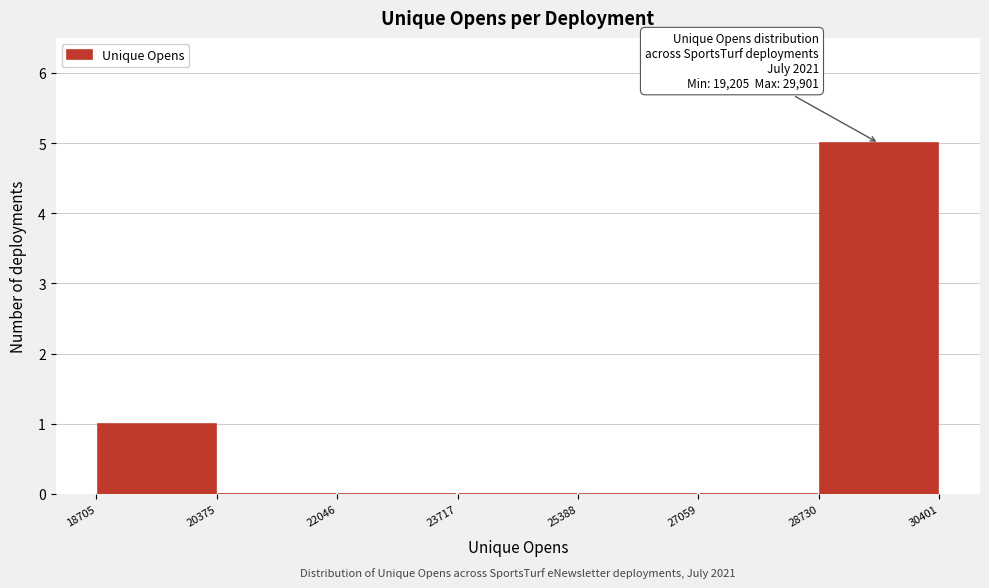

Which range on the x-axis has the tallest bar?

28730 to 30401